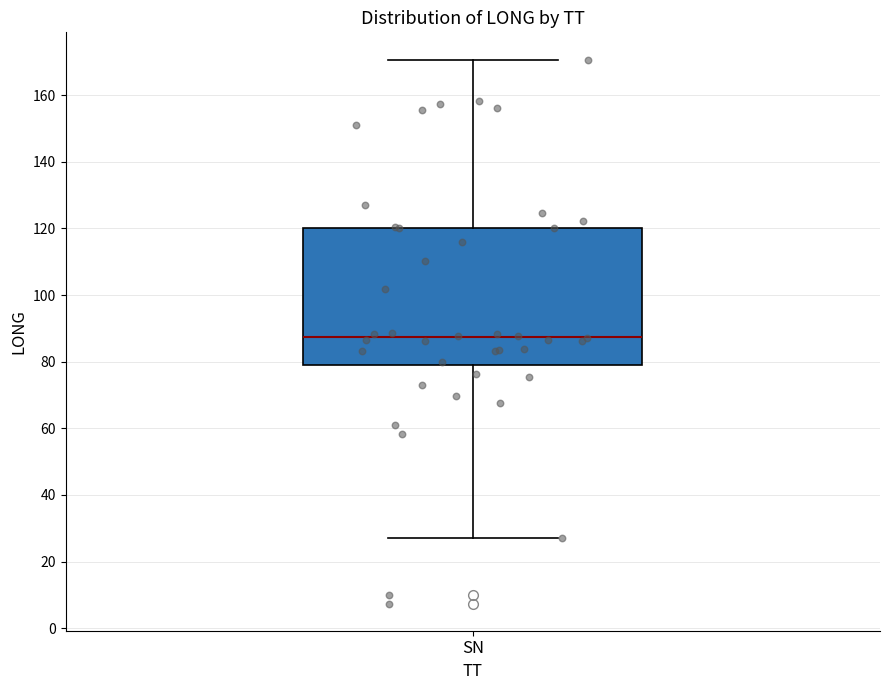

Transcribe this box plot: give where the median line is, the range the box spans, and where the two whiskers end, as read against the y-axis. The values are not printed on the chart, so give them approximately, as read against the axis.

median 88, box 80 to 120, whiskers 28 to 170